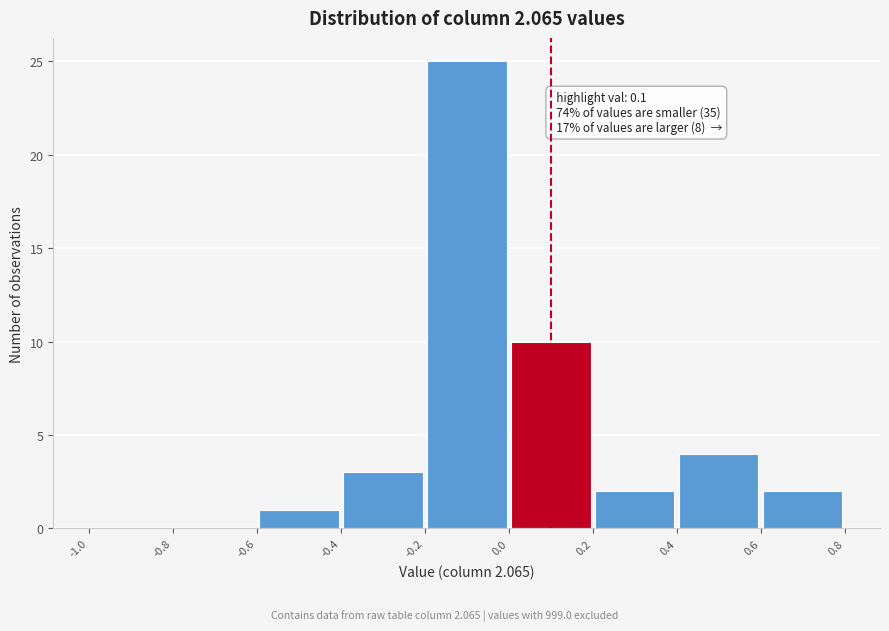

Which range on the x-axis has the tallest bar?

-0.2 to 0.0